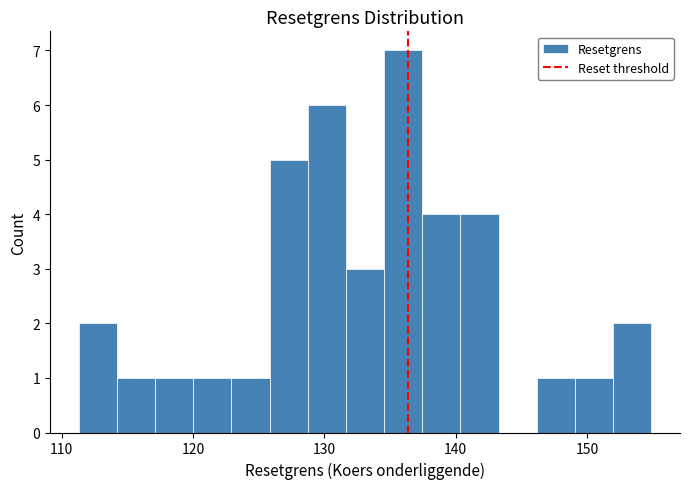

Around what value on the x-axis is the tallest bar? Give the approximate position of its centre, as read against the axis.

136